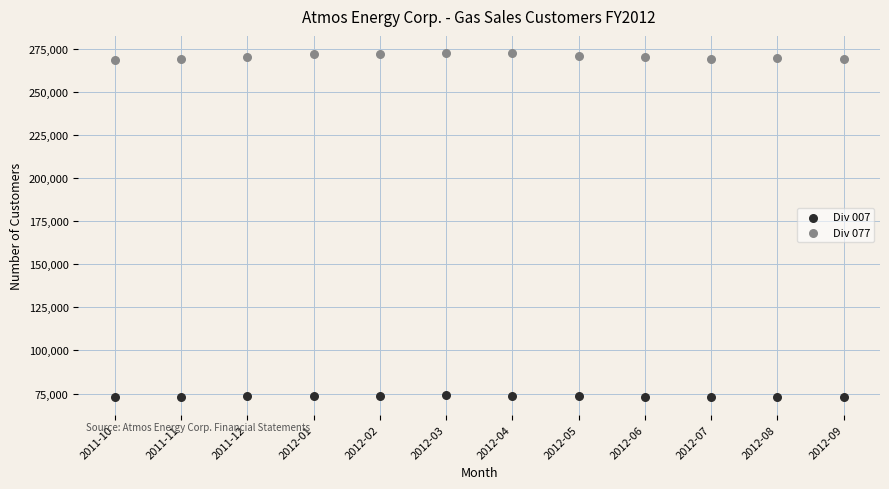

Which series has the widest spread of Y values?

Div 077